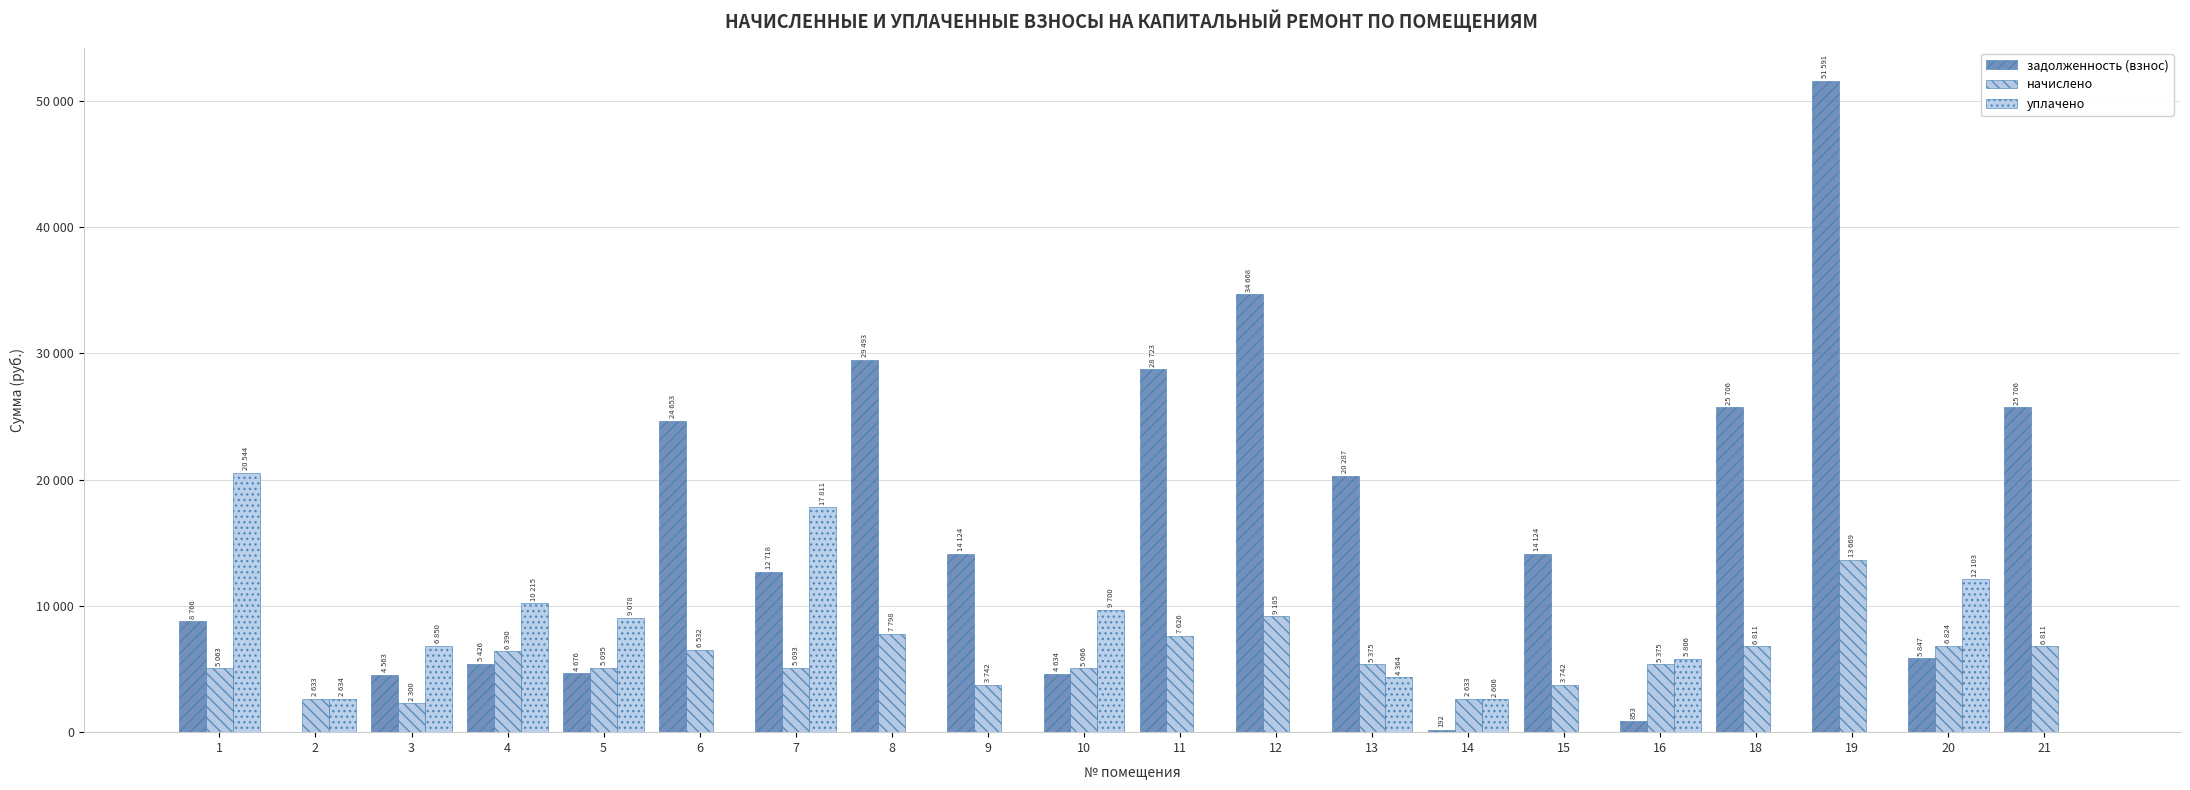

What is the average value of the задолженность (взнос) series?

15837.6